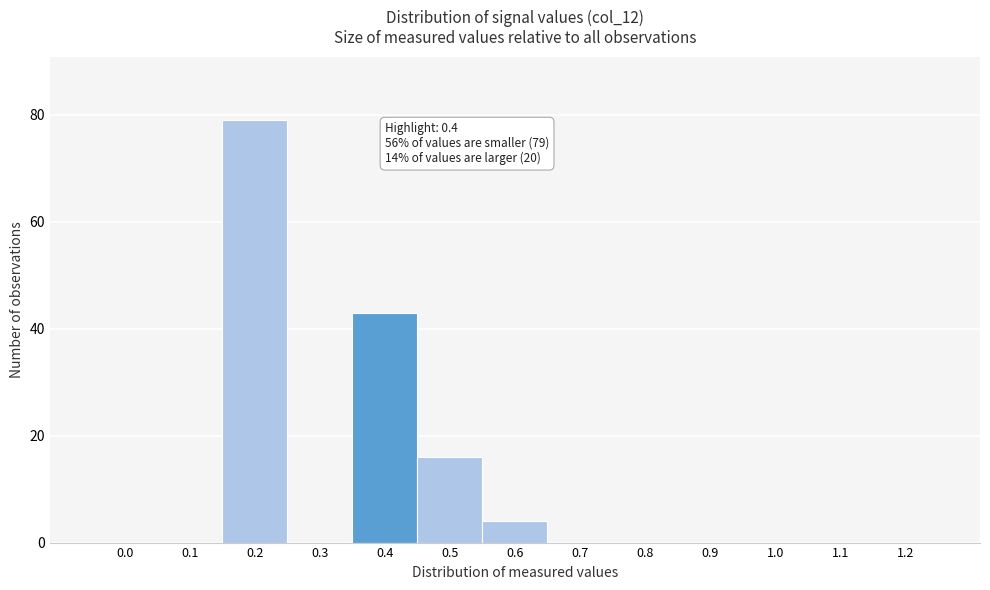

Reading left to right, what are all the values shown in this chart?

0.0=0	0.1=0	0.2=79	0.3=0	0.4=43	0.5=16	0.6=4	0.7=0	0.8=0	0.9=0	1.0=0	1.1=0	1.2=0